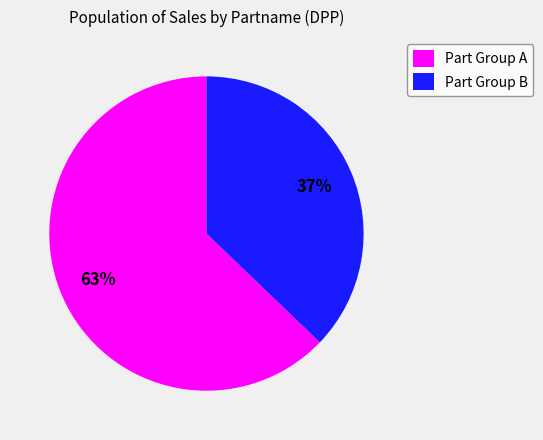

To the nearest percent, what portion does Part Group B represent?

37%